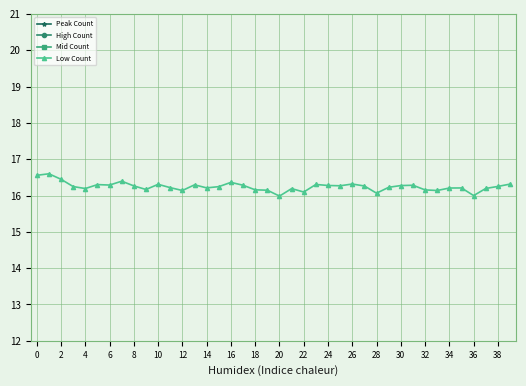

True or false: Low Count has a value of 4.2 at 38.

False